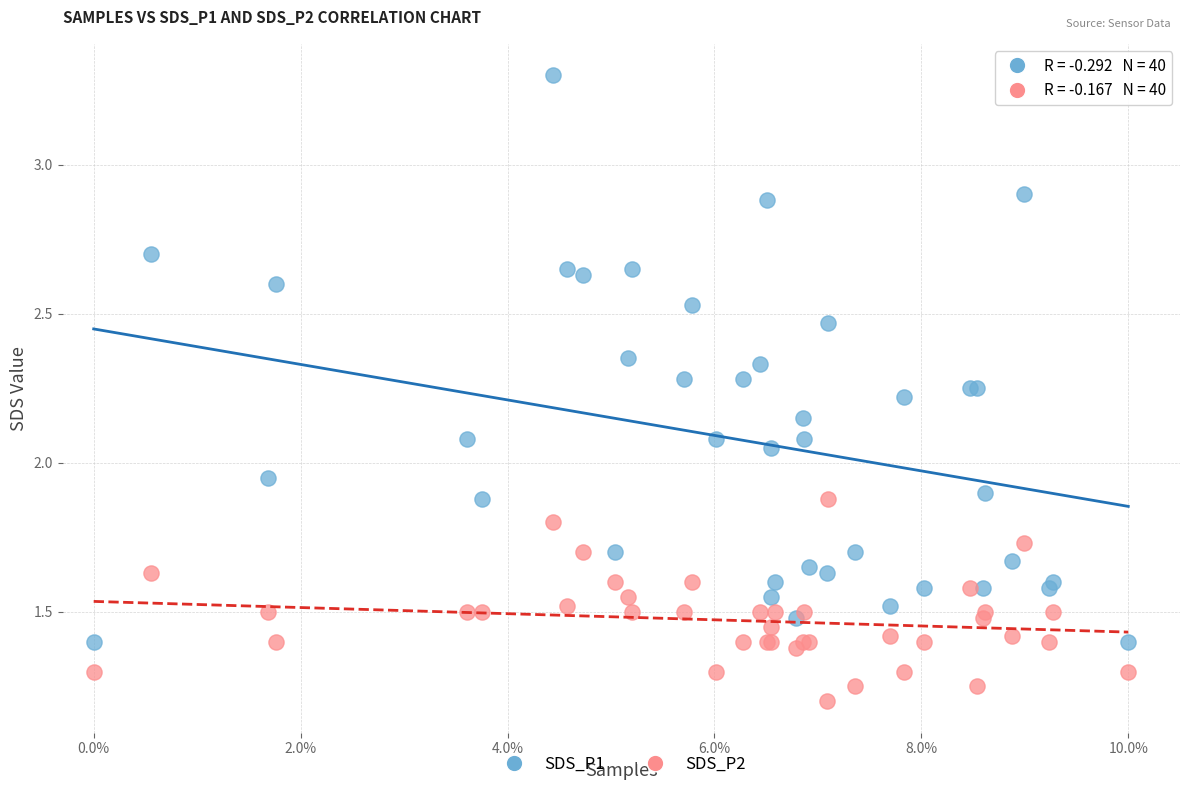

Which series contains the highest Y value?

SDS_P1